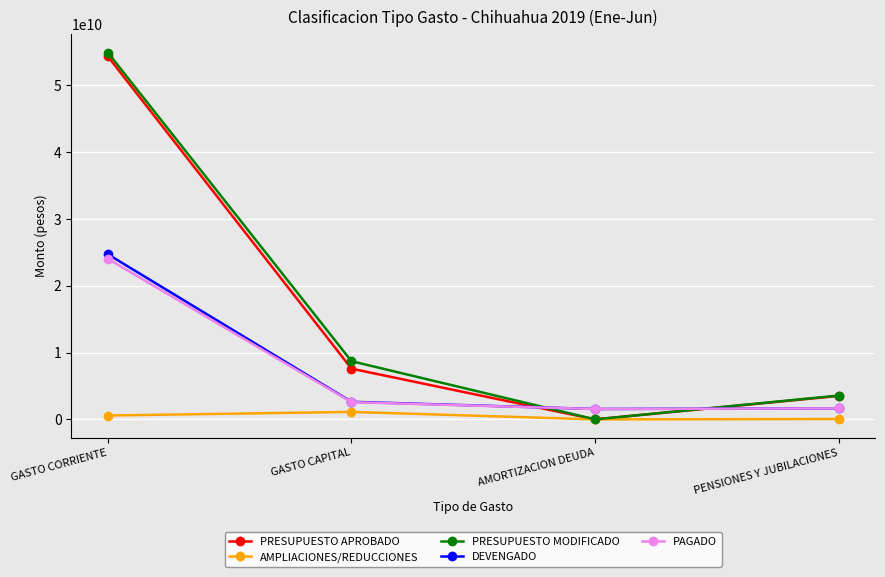

Rank the categories by PRESUPUESTO APROBADO value from highest to lowest.

GASTO CORRIENTE, GASTO CAPITAL, PENSIONES Y JUBILACIONES, AMORTIZACION DEUDA